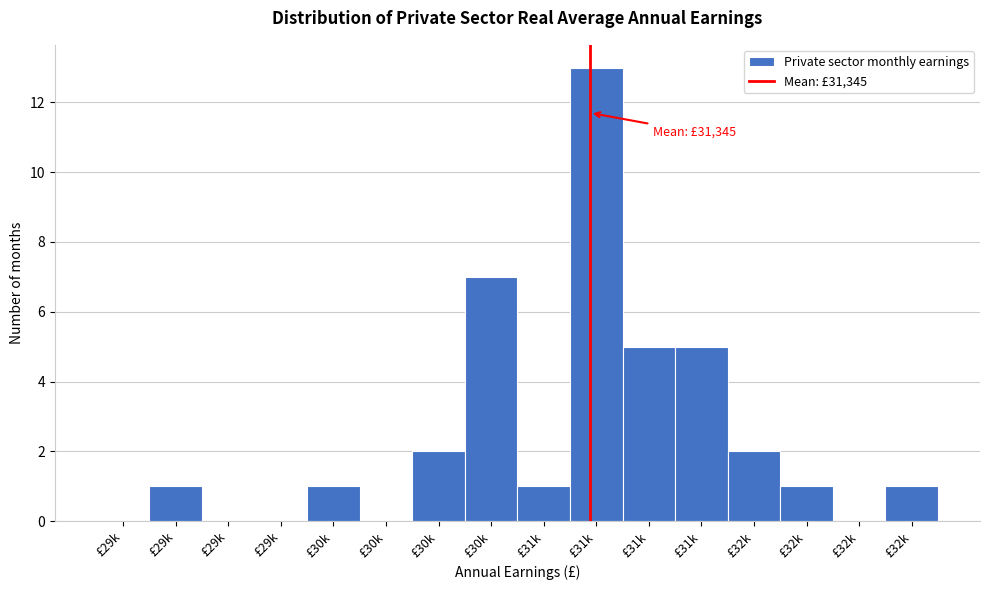

How many series are shown in this chart?

1